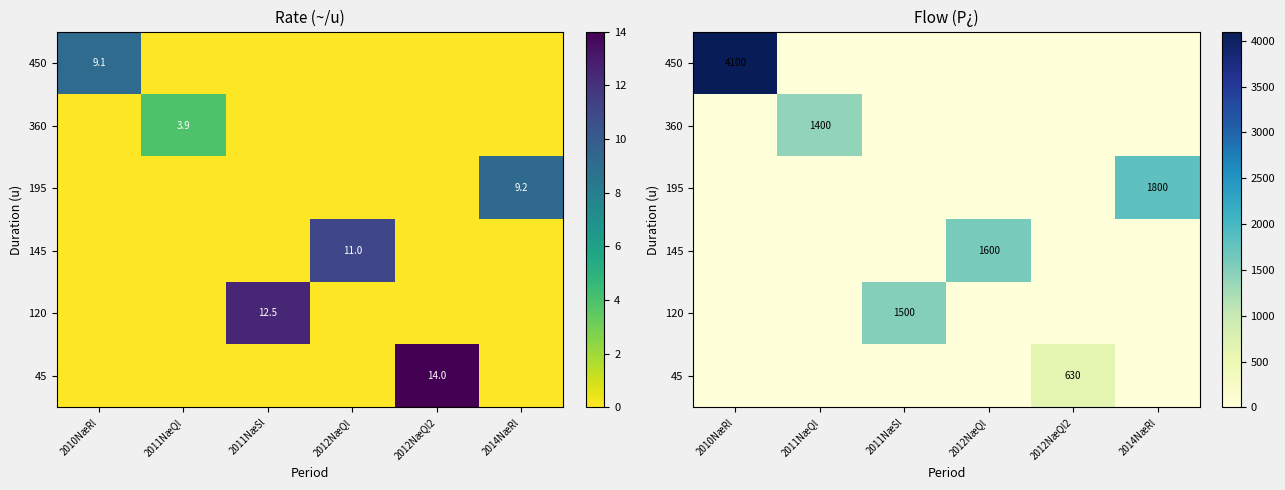

How many series are shown in this chart?

6